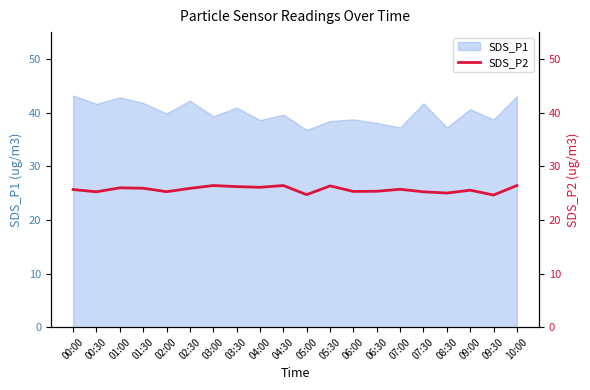

Approximately how many times larger is the value at 09:00 compared to 01:00?

1.0